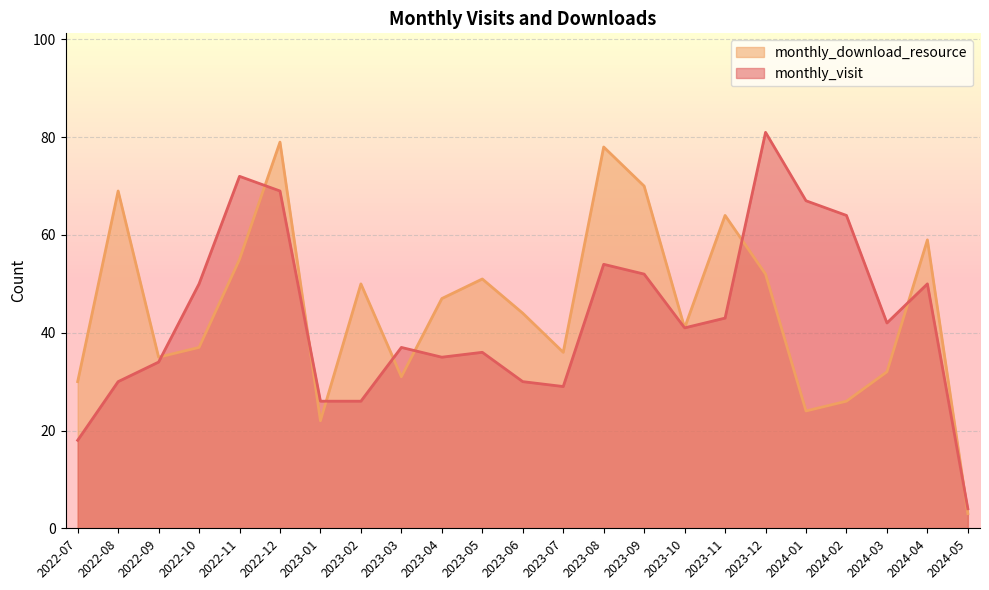

What is the total value across all series at 2023-12?

133